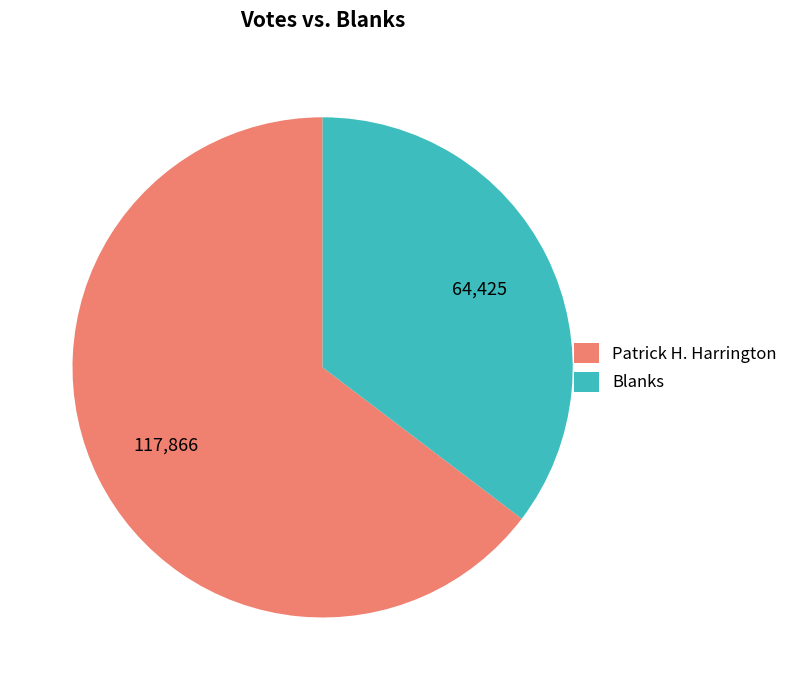

Is the sum of Patrick H. Harrington and Blanks greater than half?

Yes